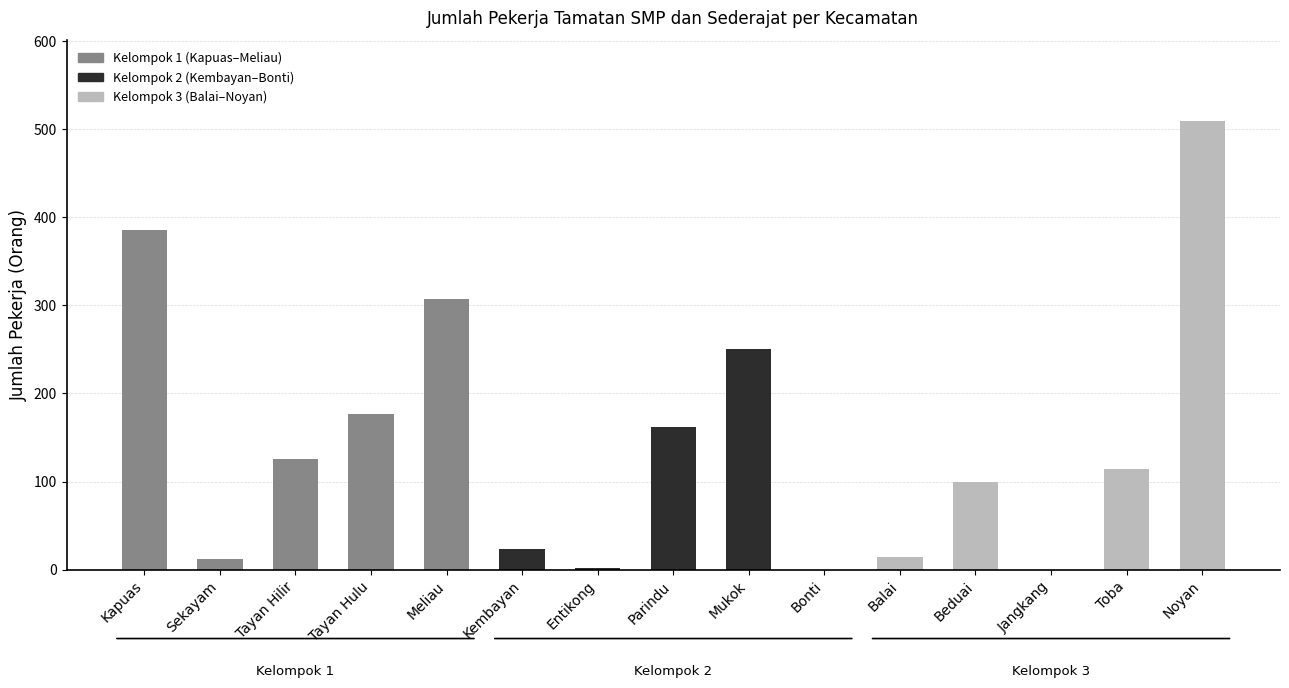

At which label does the data first exceed 114?

Kapuas